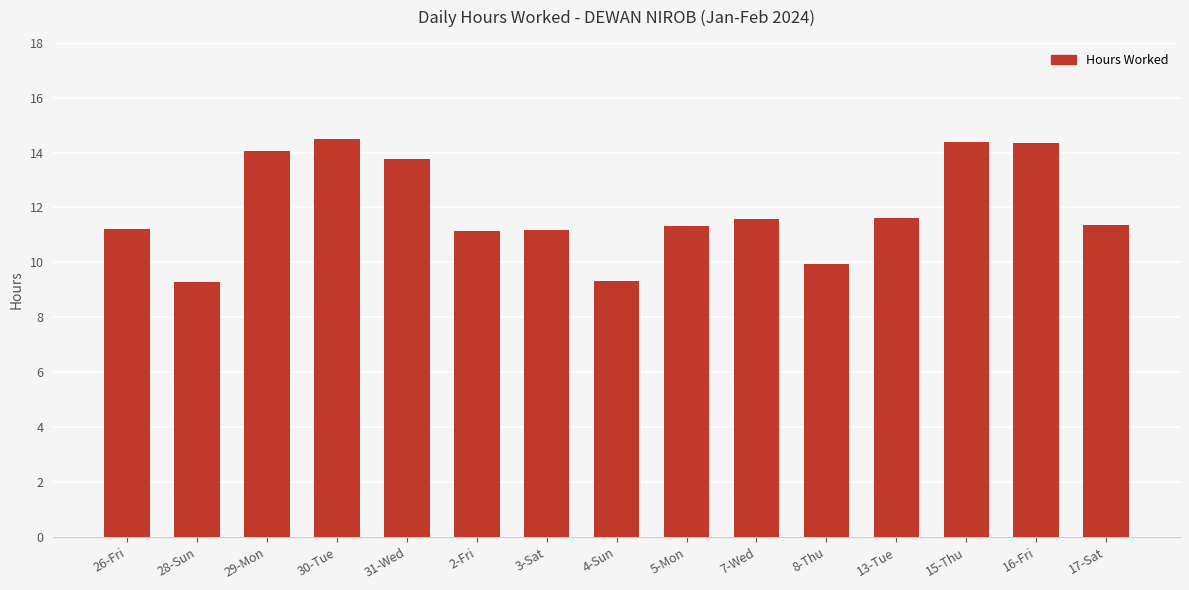

What is the change in value from 29-Mon to 8-Thu?

-4.1